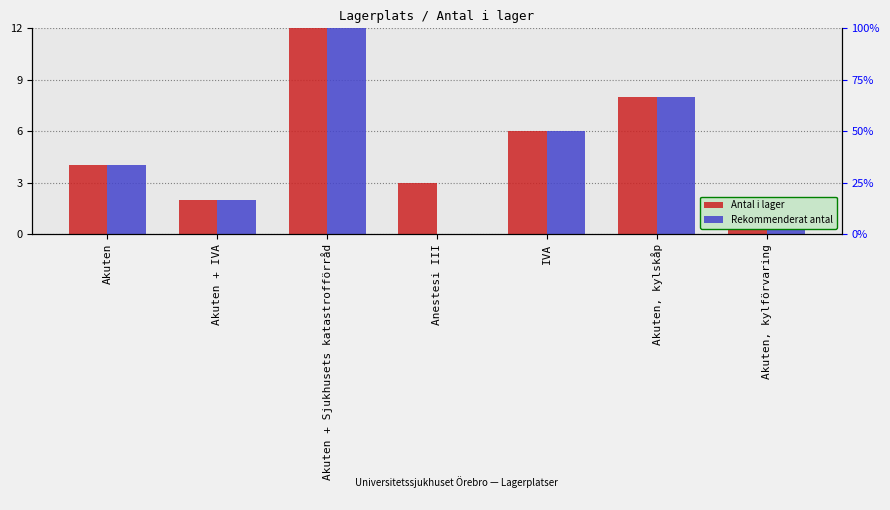

True or false: Antal i lager has a value of 4 at Akuten.

True